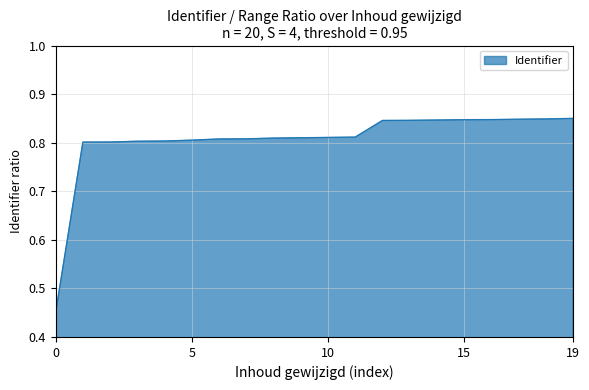

What is the difference between the maximum and minimum values?

0.4